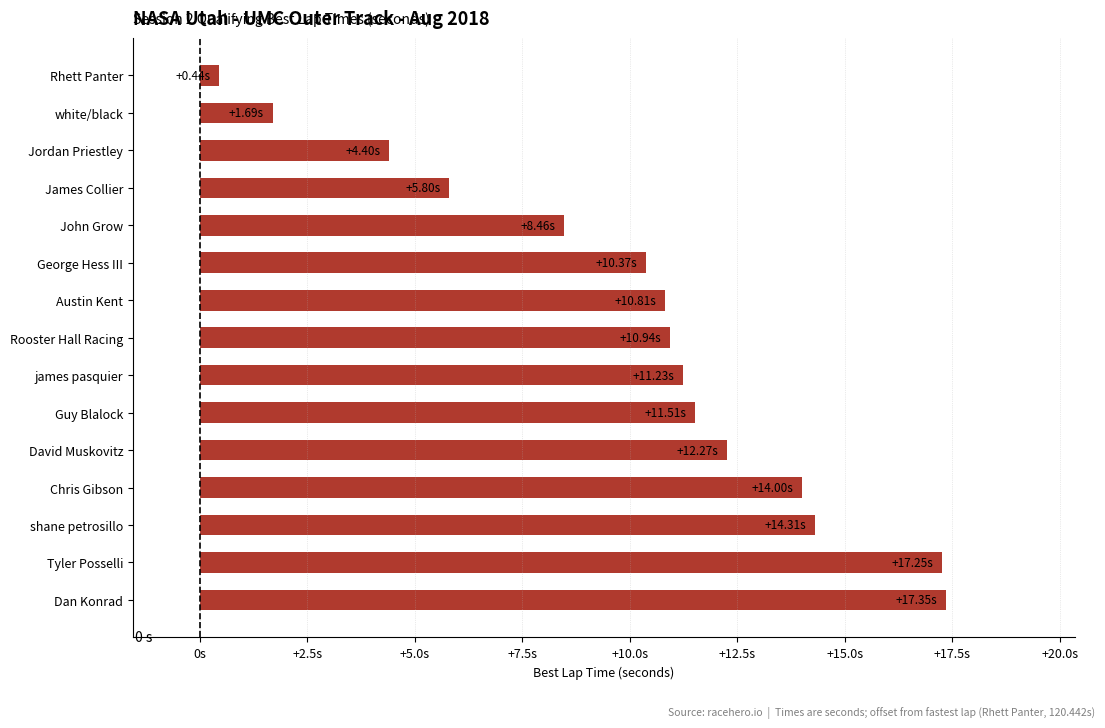

Are the bars horizontal?

Yes